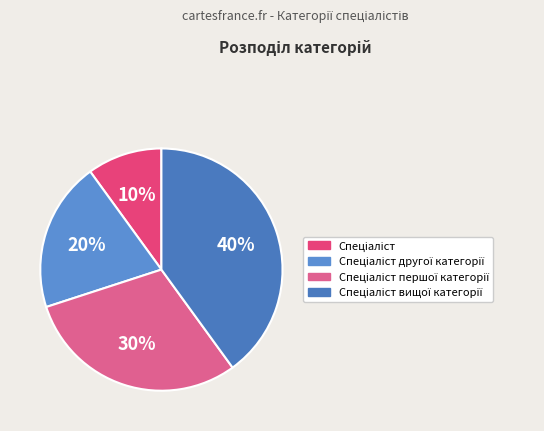

What percentage is the Спеціаліст slice, to the nearest percent?

10%